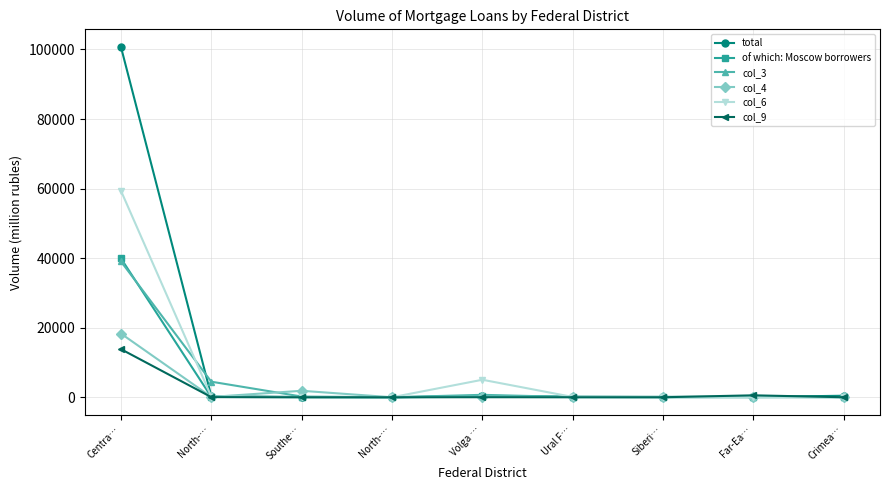

True or false: of which: Moscow borrowers has more than 2 points higher than both neighbors.

False